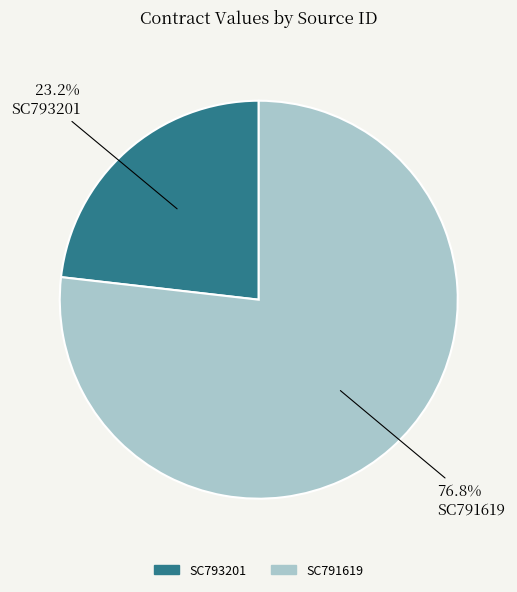

What is the largest slice in the pie chart?

SC791619